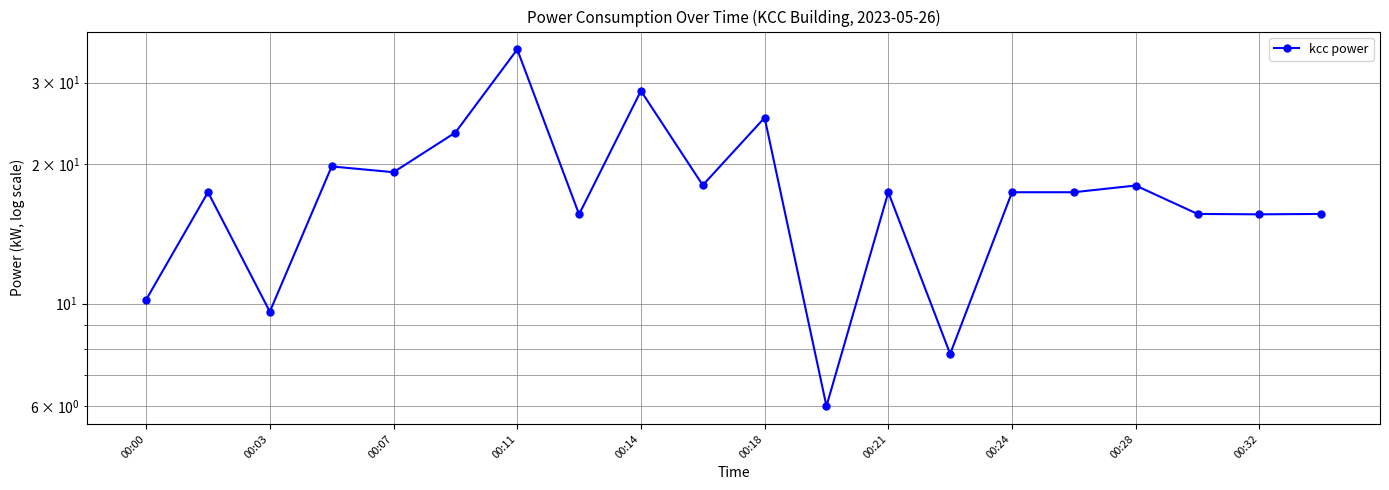

Reading left to right, what are all the values shown in this chart?

10.2	17.4	9.6	19.8	19.2	23.4	35.4	15.6	28.8	18.0	25.2	6.0	17.4	7.8	17.4	17.4	18.0	15.6	15.6	15.6